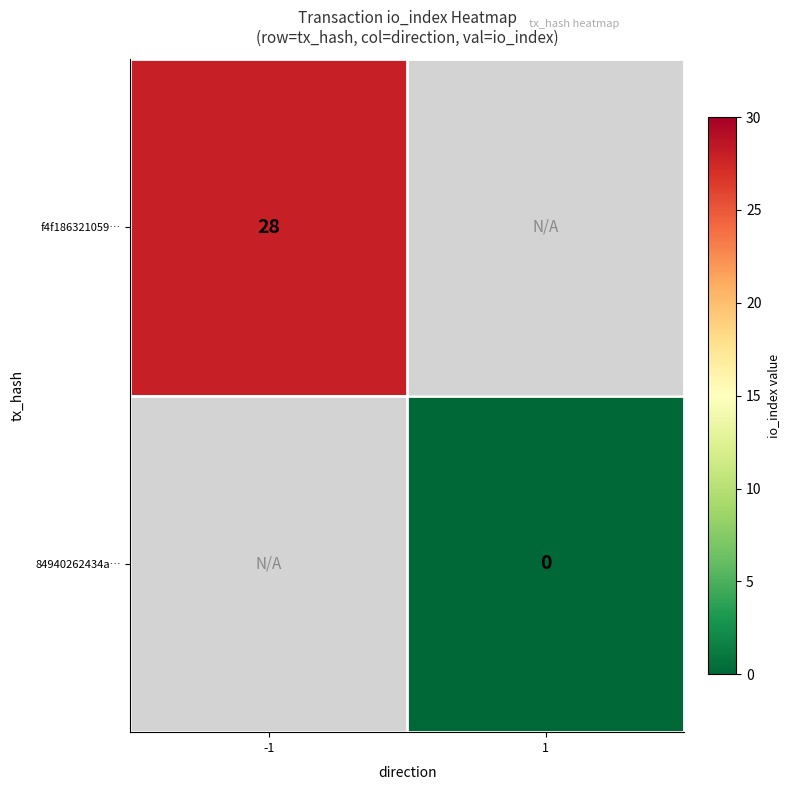

The f4f186321059… series shows 28 at -1. True or false?

True